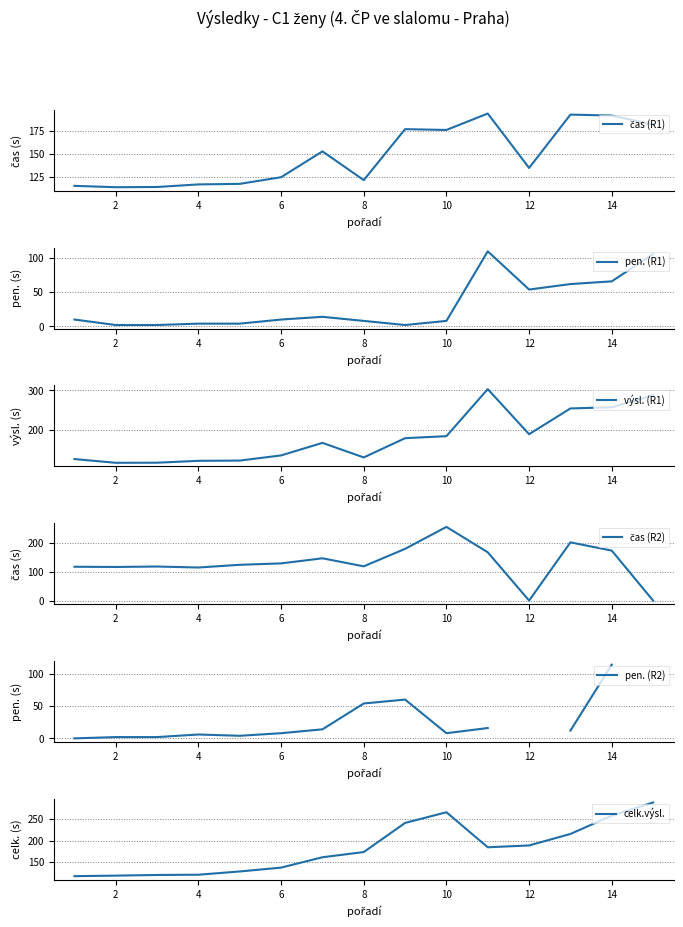

True or false: pen. (R1) and výsl. (R1) cross at least once.

False